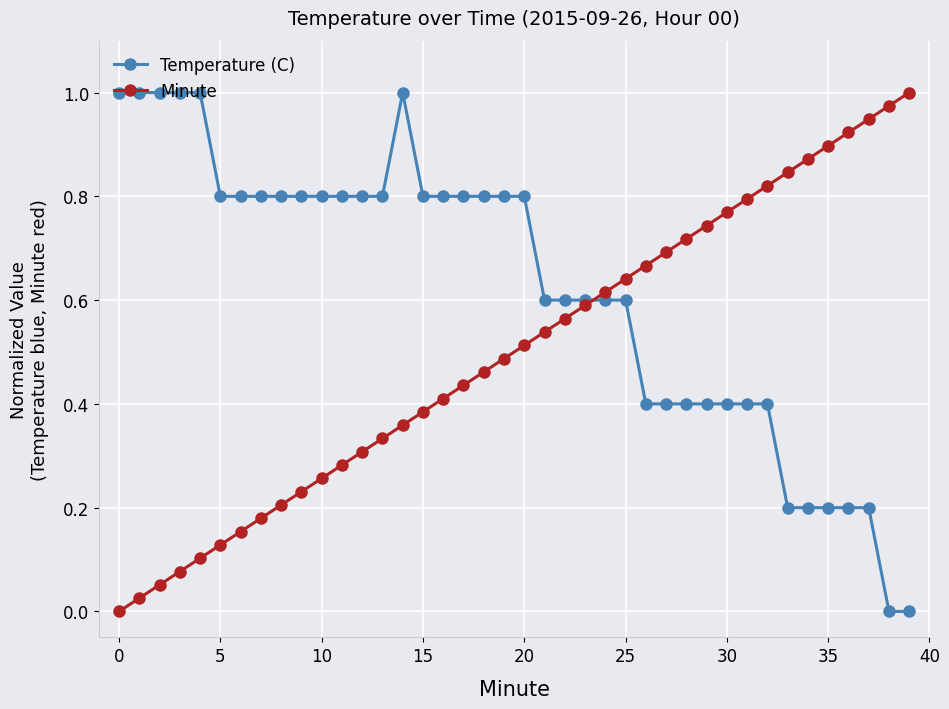

True or false: Temperature (C) has more than 0 interior local peaks.

True